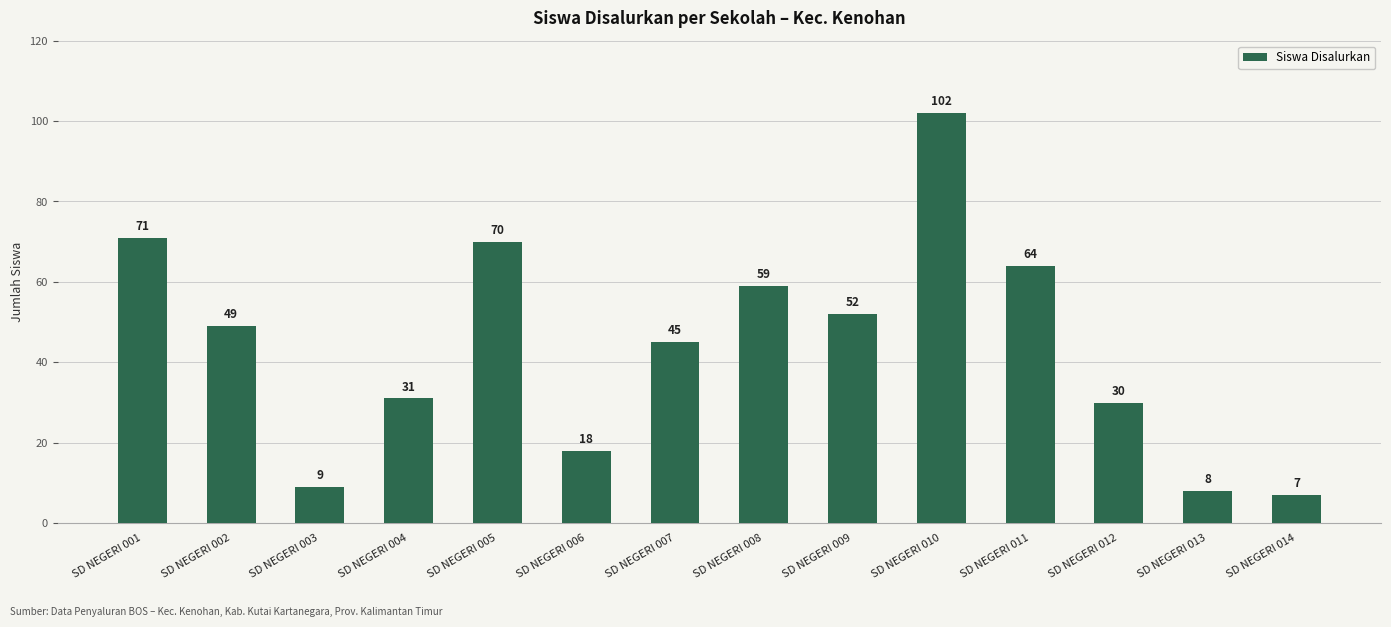

How many values are below 49?

7